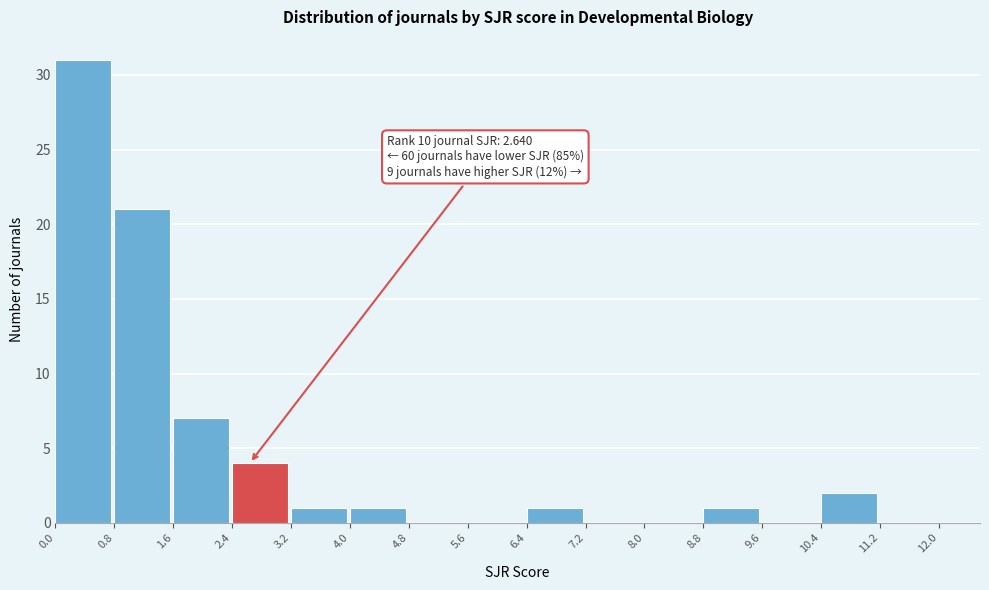

Which range on the x-axis has the tallest bar?

0.0 to 0.8